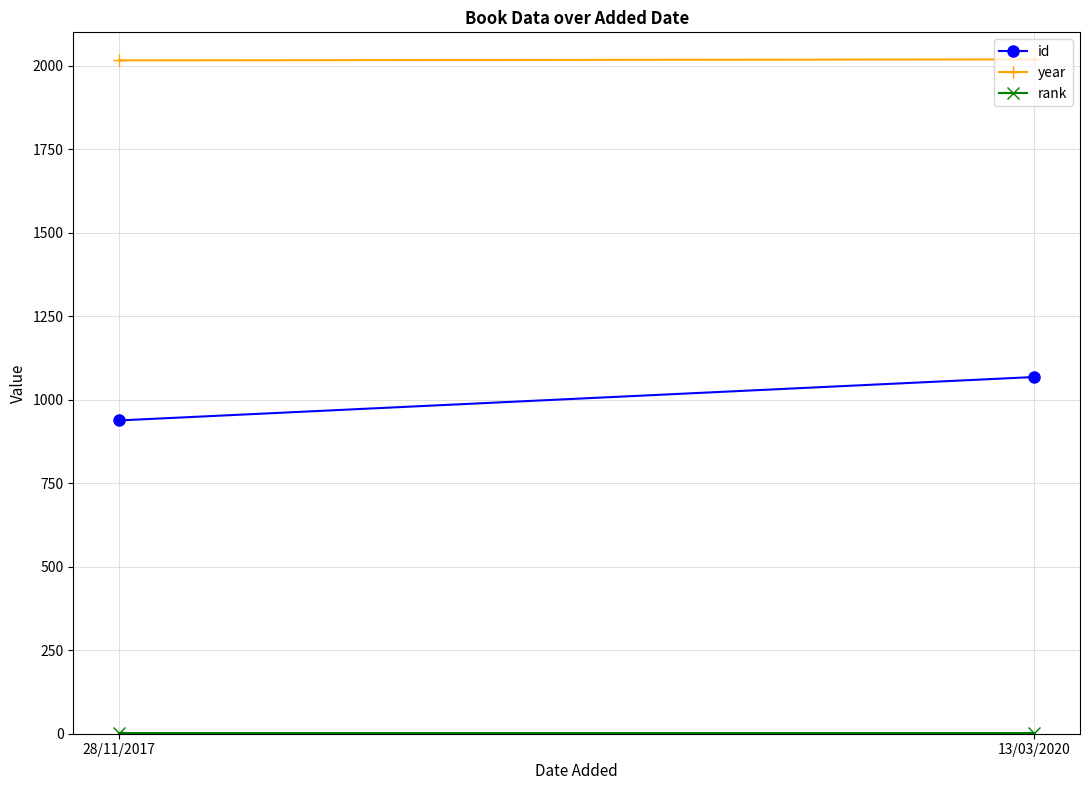

At how many categories does at least one series exceed 1717?

2